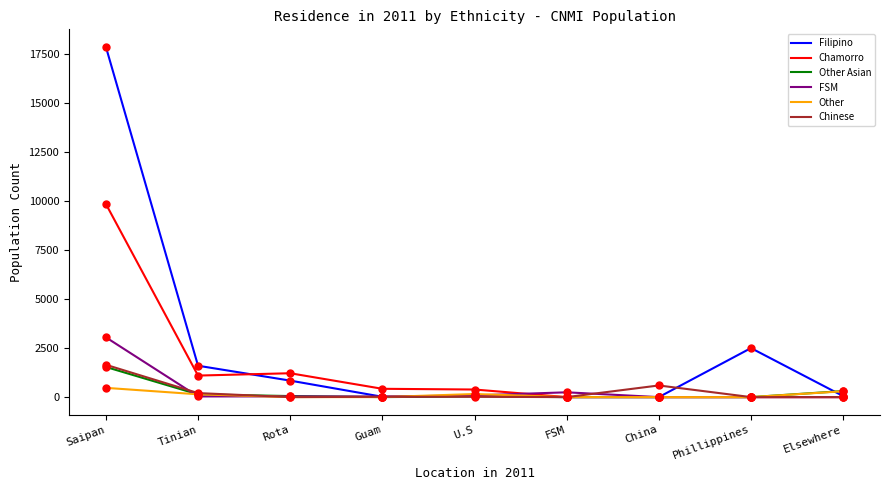

What are all the series names shown in the legend?

Filipino, Chamorro, Other Asian, FSM, Other, Chinese